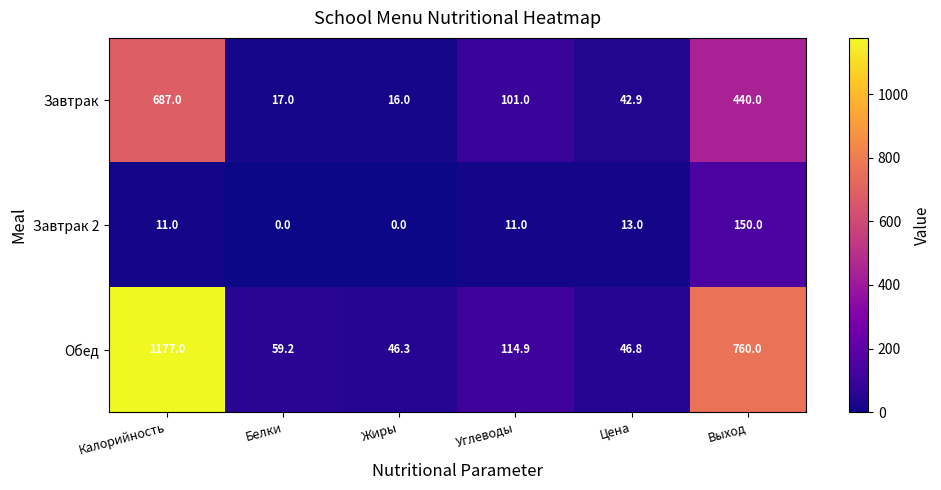

What is the difference between the maximum and second lowest values in the Завтрак 2 series?

150.0